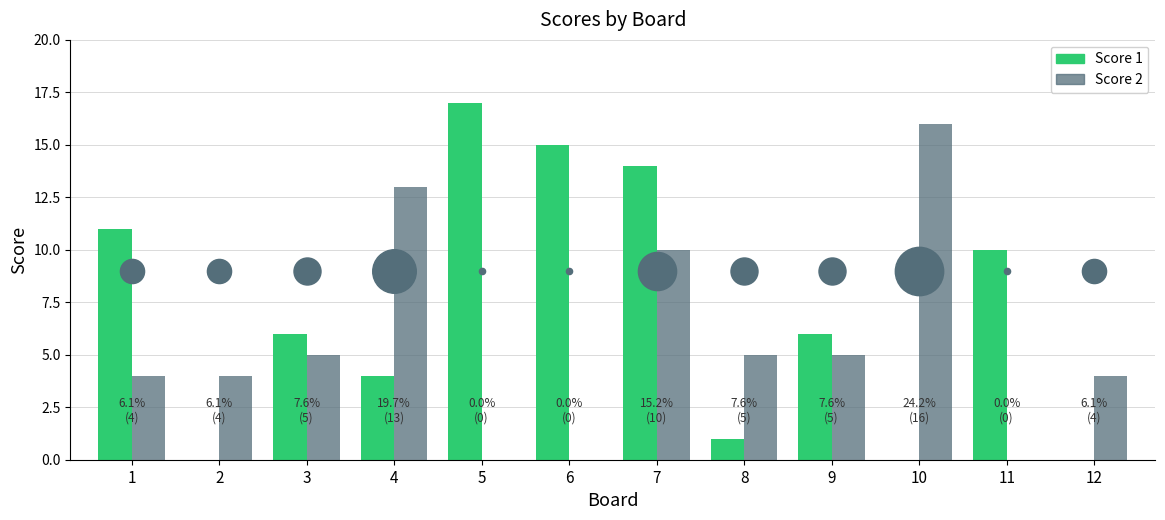

What is the total value across all series at 12?

4